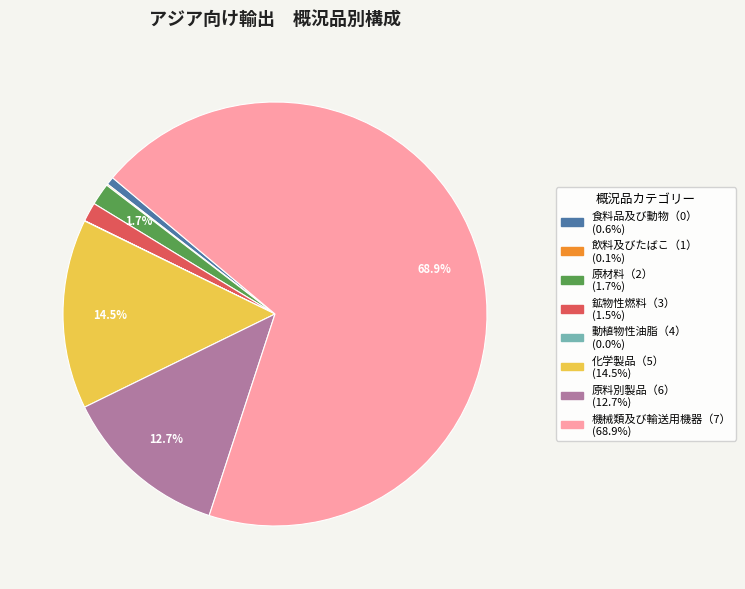

What is the largest slice in the pie chart?

機械類及び輸送用機器（7）